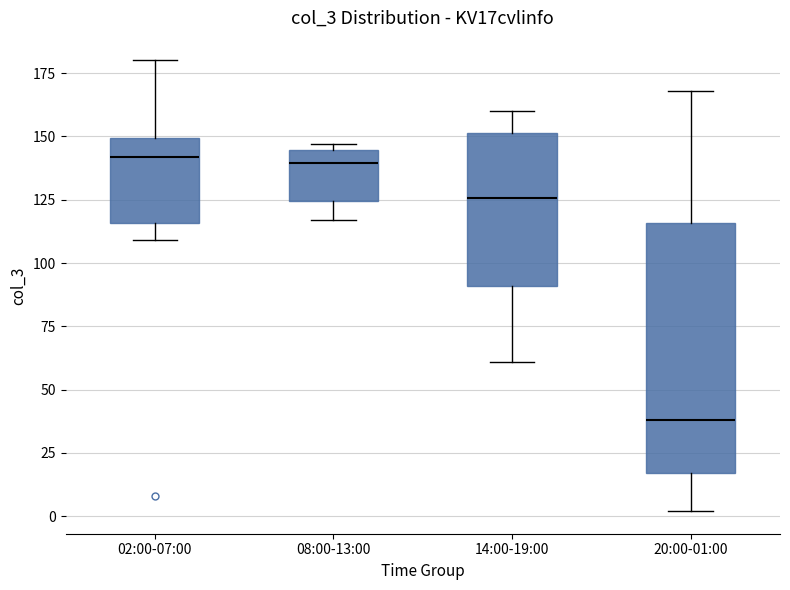

Where does the lower whisker of the box for 20:00-01:00 end on the y-axis? The values are not printed on the chart, so give them approximately, as read against the axis.

0